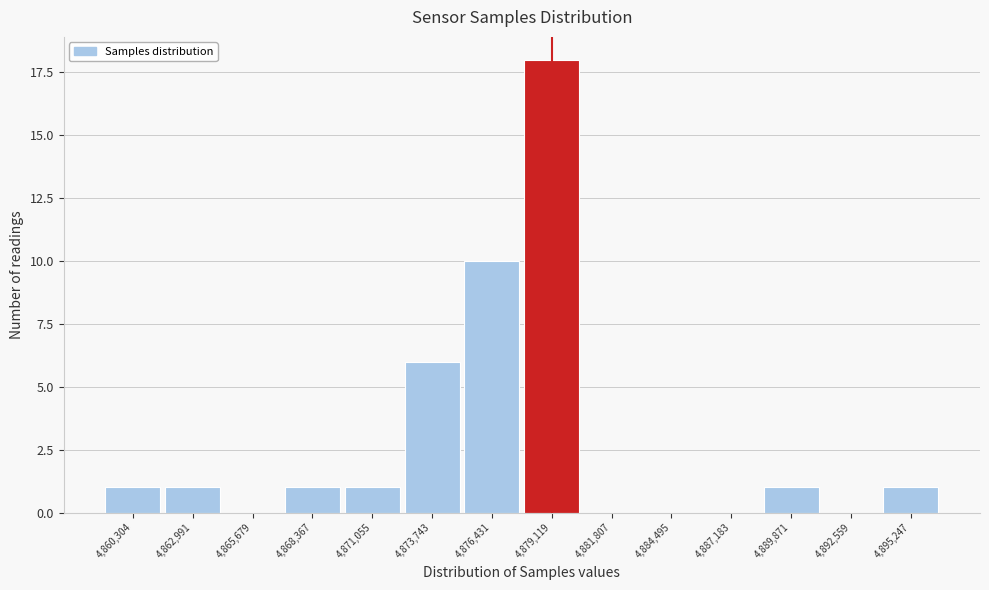

Reading left to right, extract all data points from this chart.

4,860,304=1	4,862,991=1	4,865,679=0	4,868,367=1	4,871,055=1	4,873,743=6	4,876,431=10	4,879,119=18	4,881,807=0	4,884,495=0	4,887,183=0	4,889,871=1	4,892,559=0	4,895,247=1